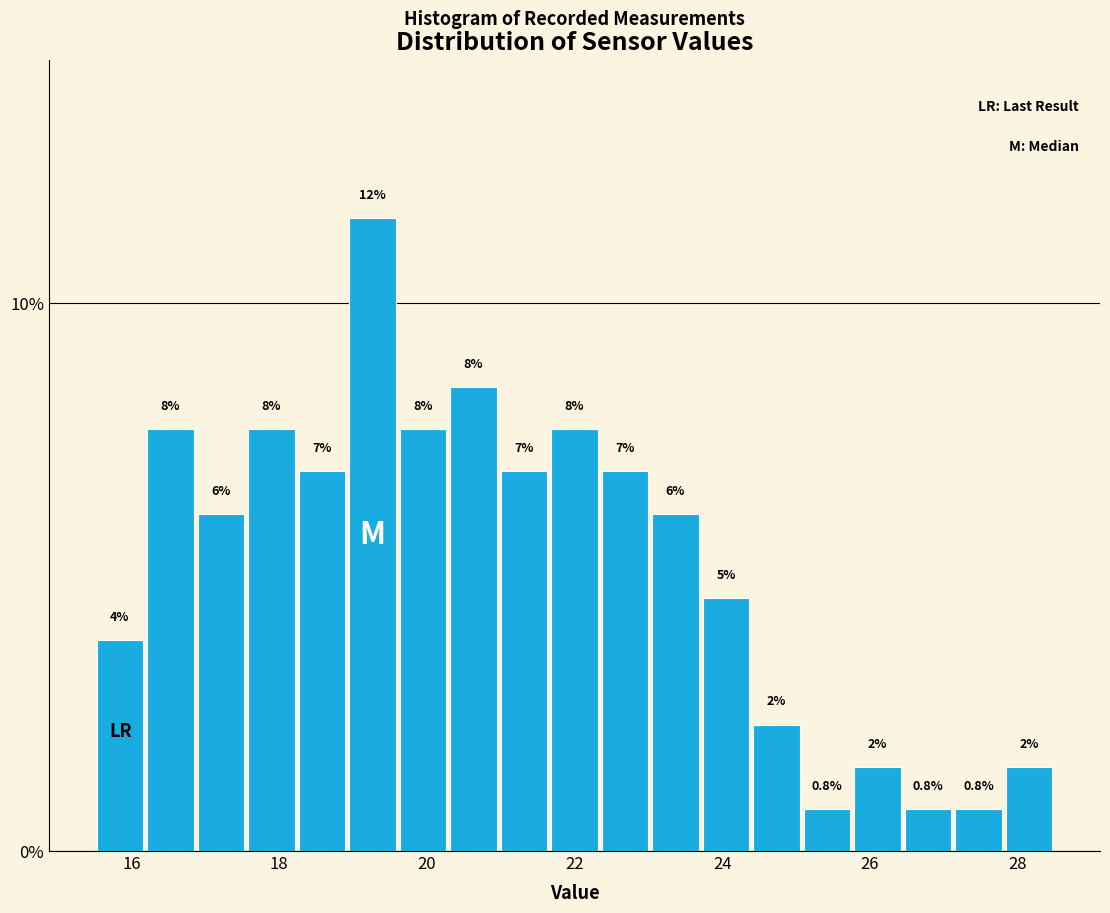

Around what value on the x-axis is the tallest bar? Give the approximate position of its centre, as read against the axis.

19.2